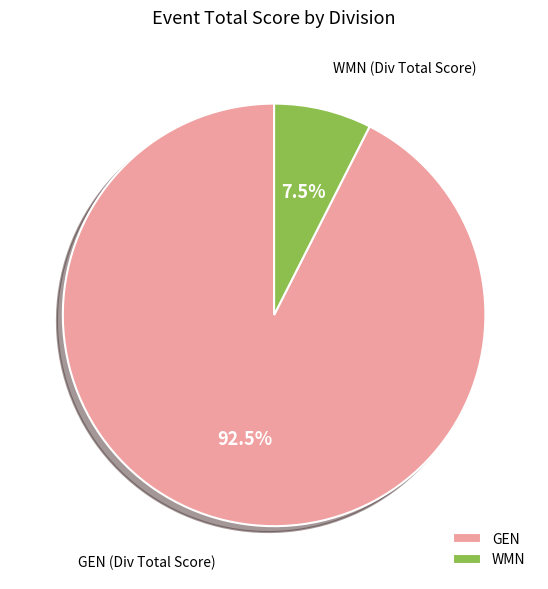

To the nearest percent, what is the average slice percentage?

50%